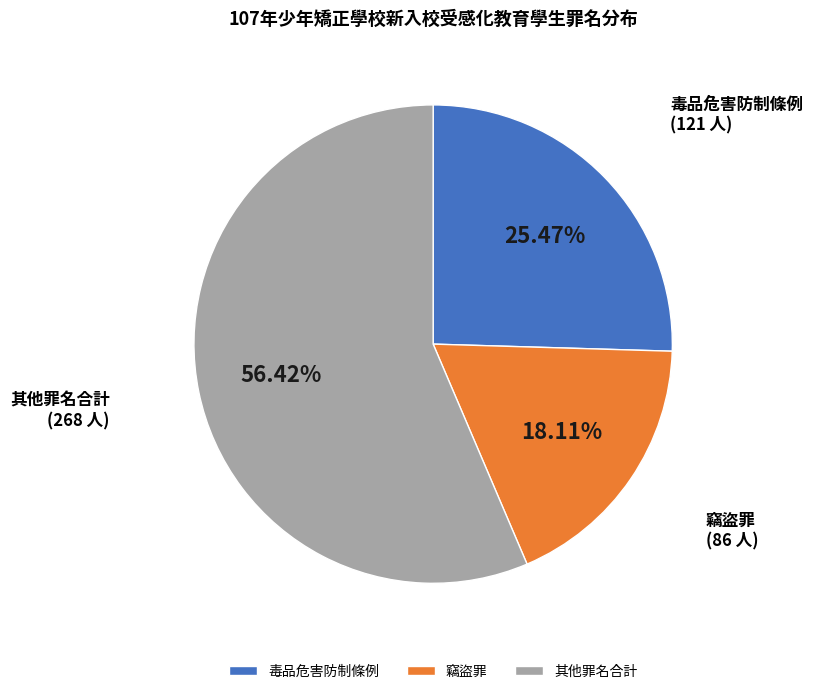

Is there any slice that represents more than half of the pie?

Yes